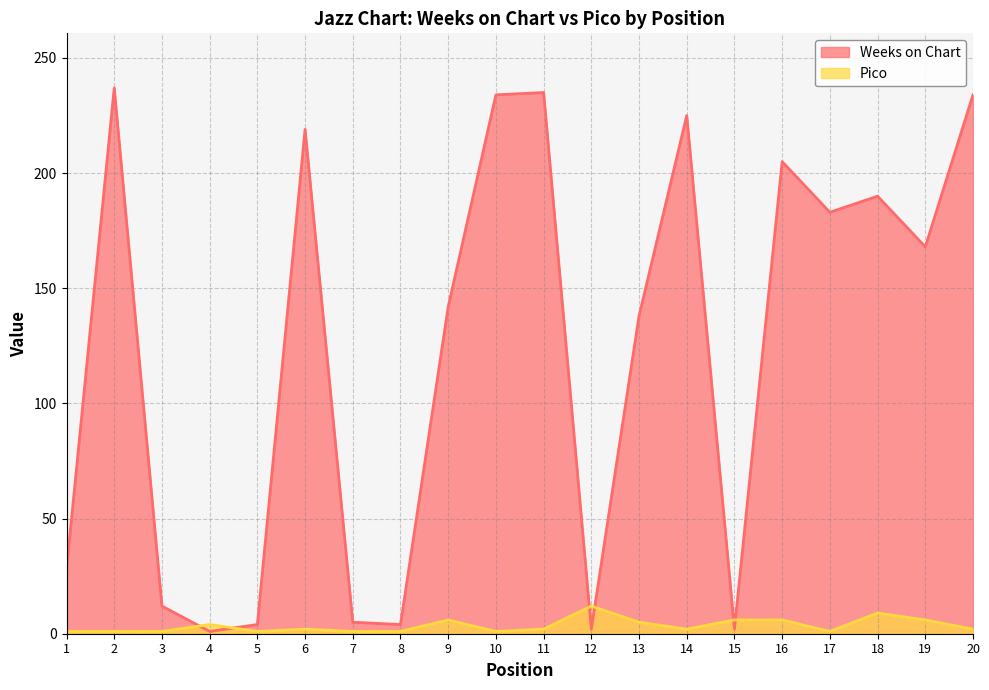

Reading left to right, transcribe all the data shown in this chart.

Weeks on Chart: 28	237	12	1	4	219	5	4	142	234	235	2	138	225	2	205	183	190	168	234
Pico: 1	1	1	4	1	2	1	1	6	1	2	12	5	2	6	6	1	9	6	2